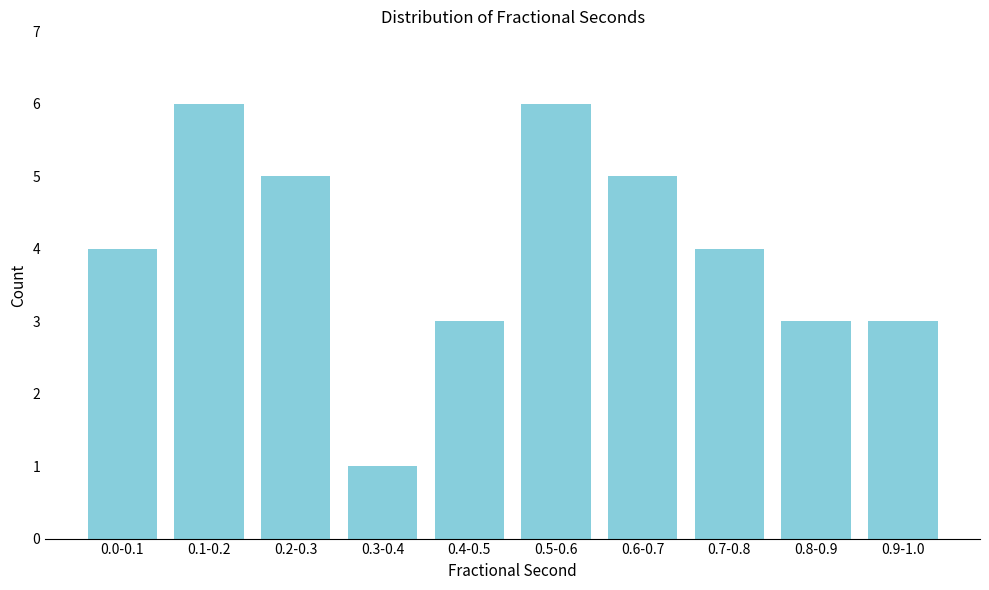

Reading left to right, transcribe all the data shown in this chart.

0.0-0.1=4	0.1-0.2=6	0.2-0.3=5	0.3-0.4=1	0.4-0.5=3	0.5-0.6=6	0.6-0.7=5	0.7-0.8=4	0.8-0.9=3	0.9-1.0=3